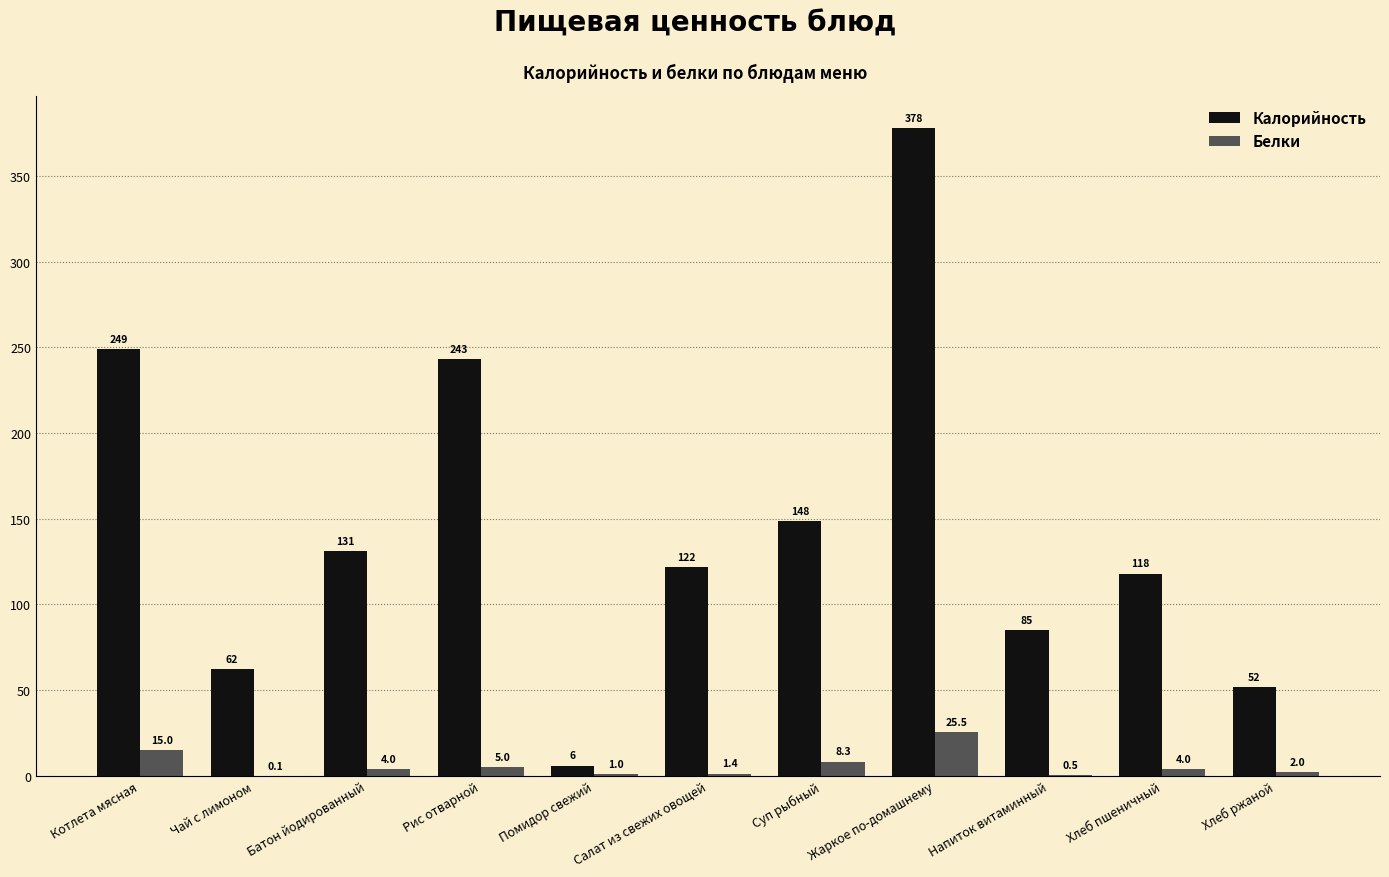

What is the total value across all series at Хлеб пшеничный?

122.0